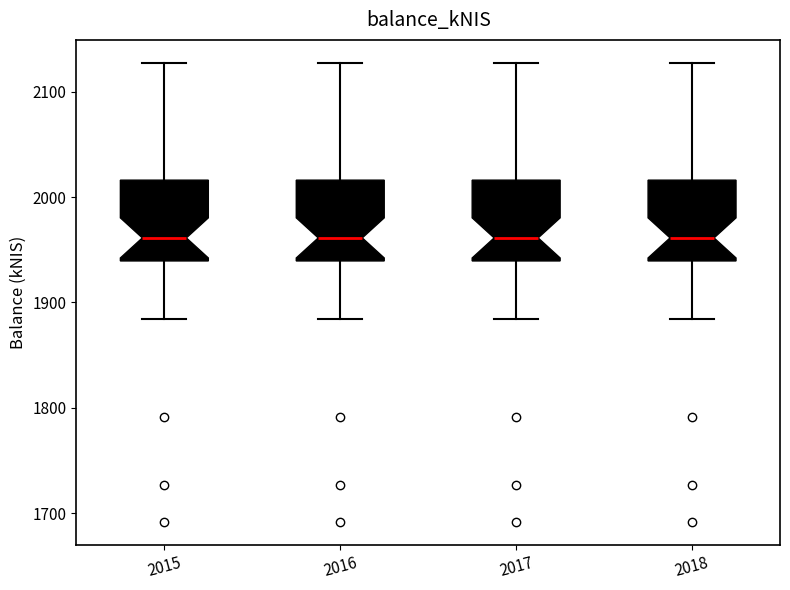

Reading left to right, transcribe this box plot: for each box, give where its median line is, the range the box spans, and where its two whiskers end, as read against the y-axis. The values are not printed on the chart, so give them approximately, as read against the axis.

2015: median 1960, box 1940 to 2020, whiskers 1880 to 2130
2016: median 1960, box 1940 to 2020, whiskers 1880 to 2130
2017: median 1960, box 1940 to 2020, whiskers 1880 to 2130
2018: median 1960, box 1940 to 2020, whiskers 1880 to 2130